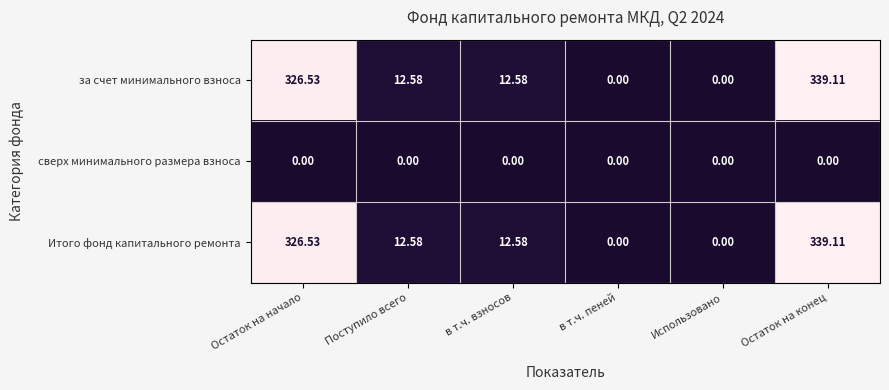

Which category has the highest value across all series?

Остаток на конец